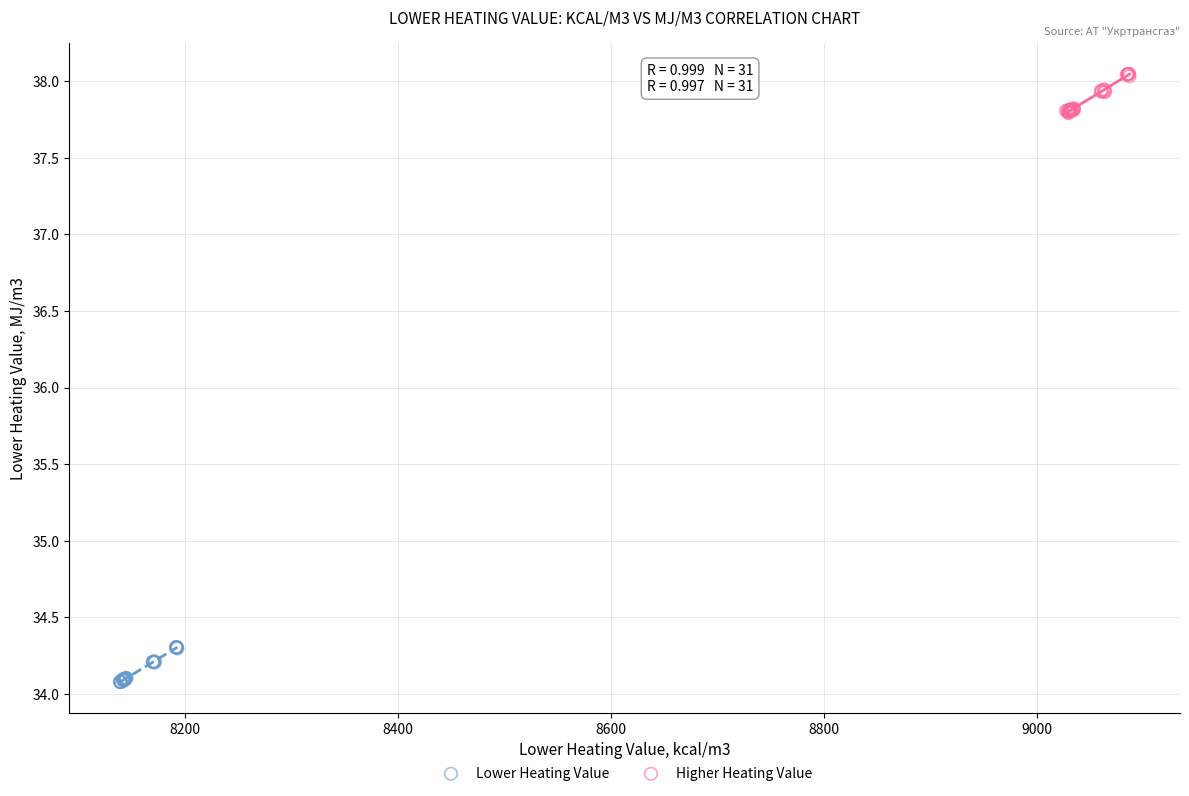

Which series contains the lowest Y value?

Lower Heating Value